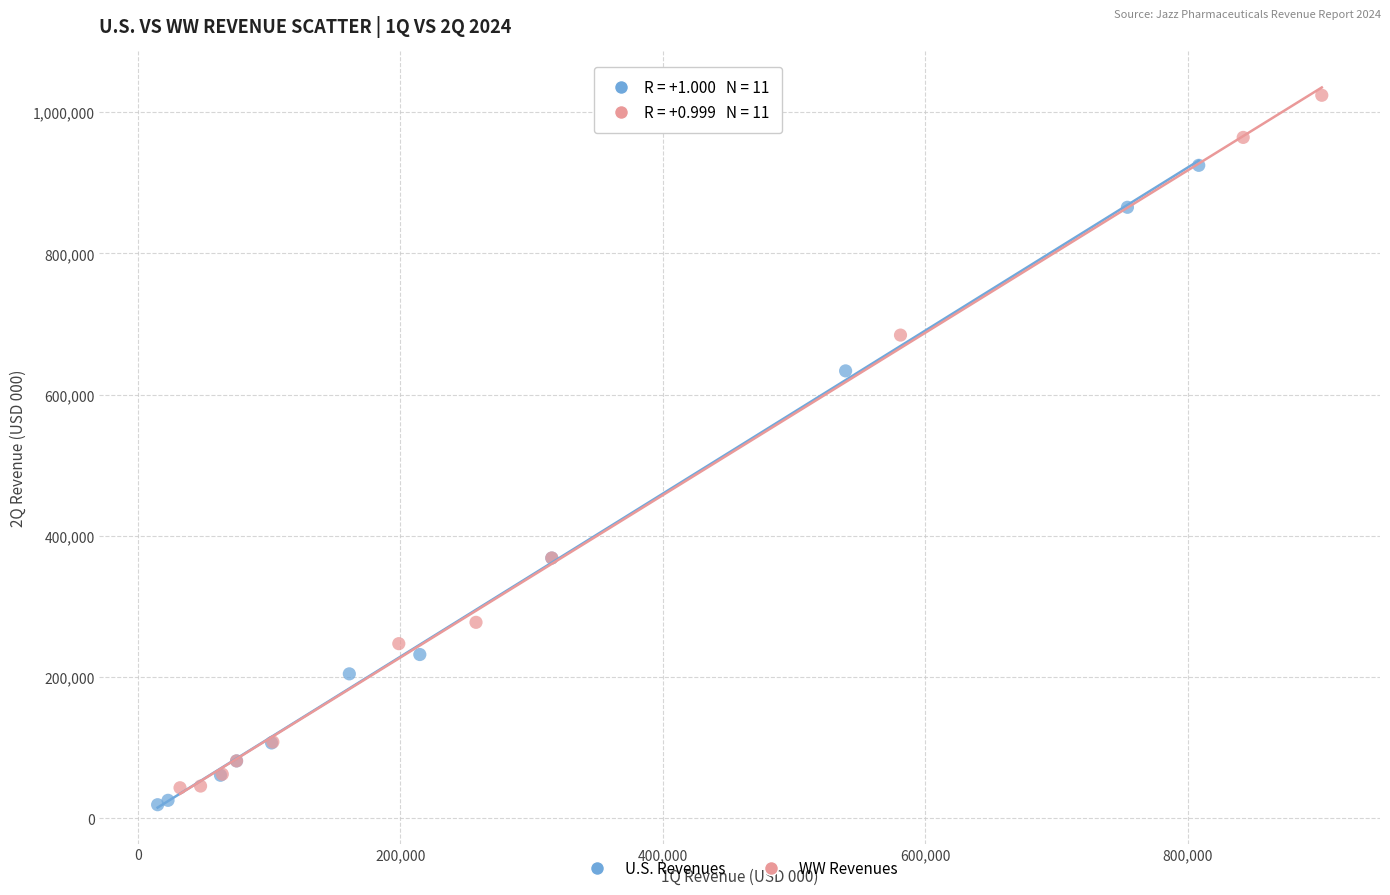

Which series reaches the minimum Y coordinate?

U.S. Revenues